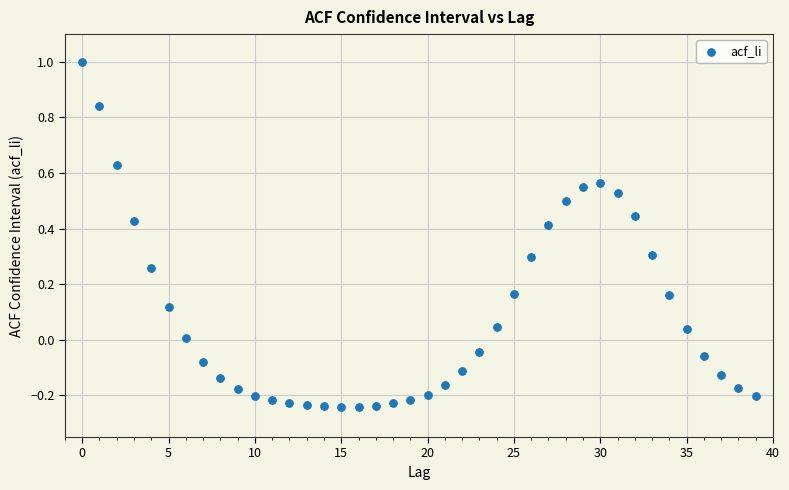

What is the range of Y values (max minus min)?

1.2